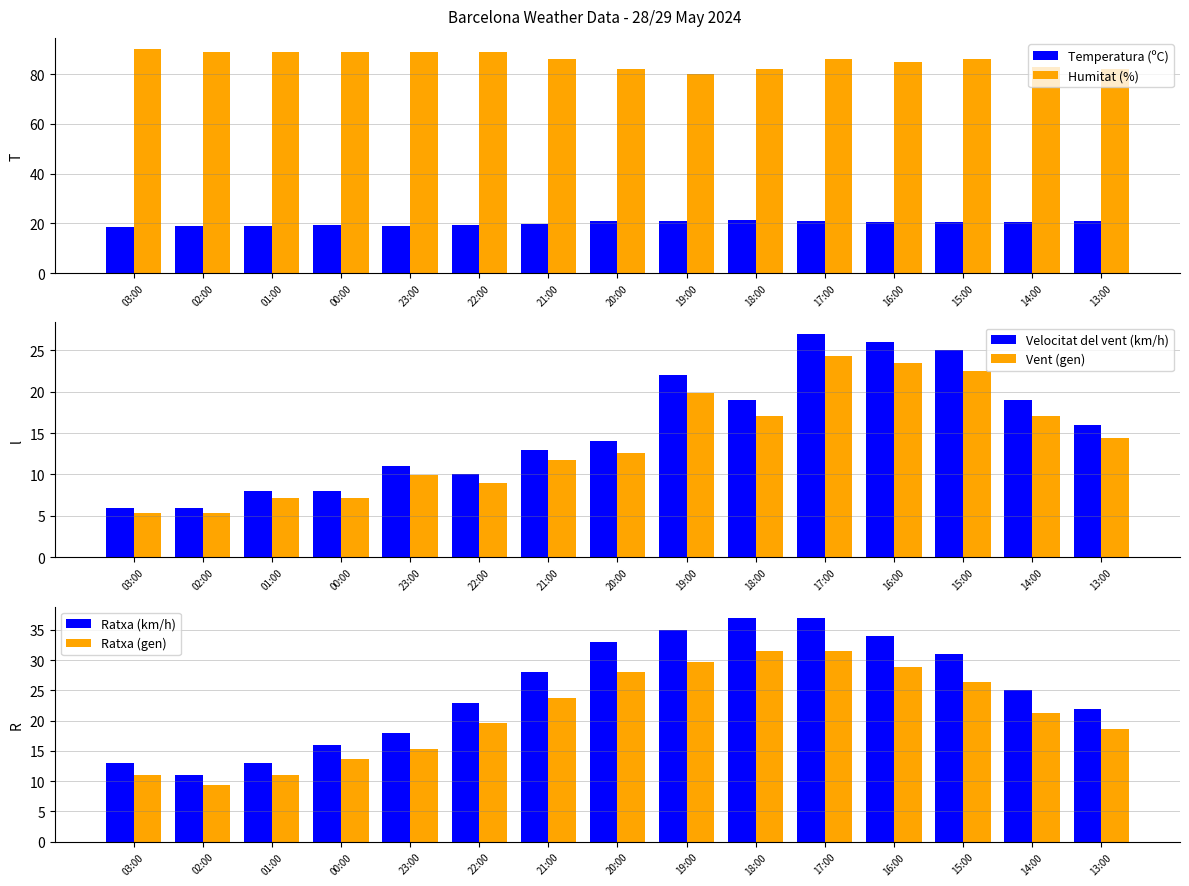

Is it true that Ratxa (gen) equals 39.4 at 15:00?

False